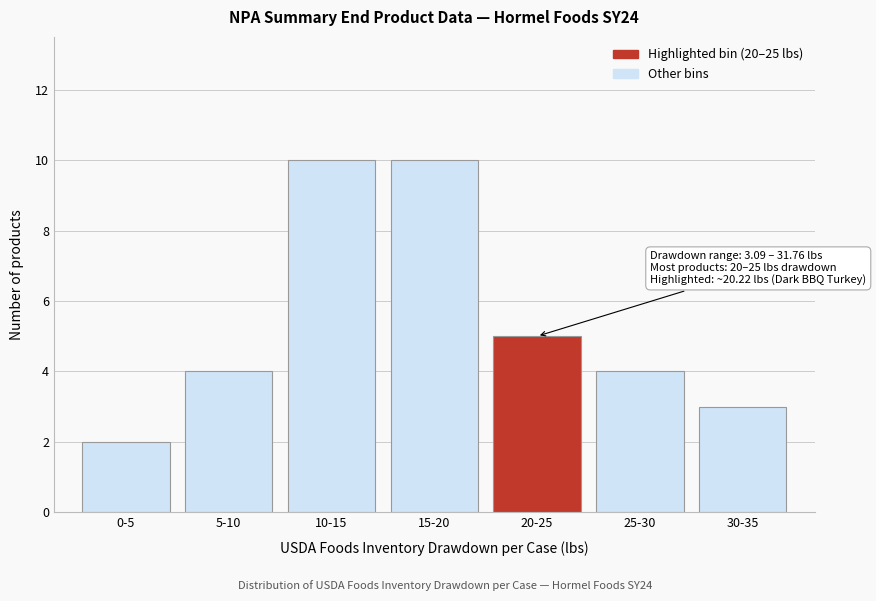

Reading left to right, extract all data points from this chart.

2	4	10	10	5	4	3